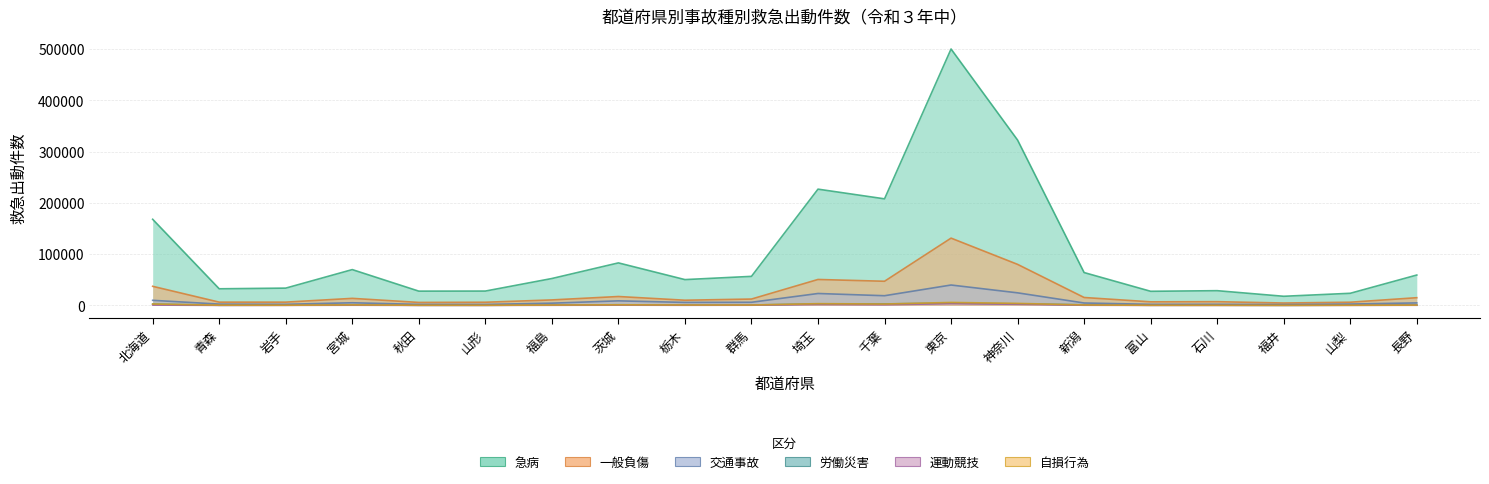

In 運動競技, how many points are lower than both neighbors (excluding endpoints)?

6